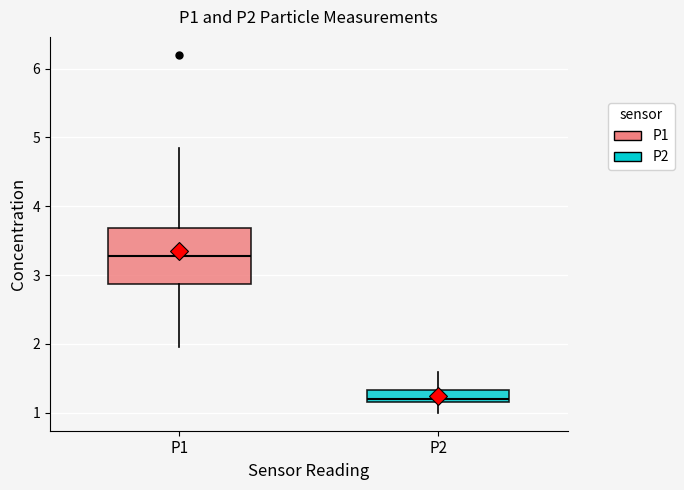

Reading left to right, read every box against the y-axis: the position of its median line, the range the box covers, and the ends of its whiskers. The values are not printed on the chart, so give them approximately, as read against the axis.

P1: median 3.3, box 2.9 to 3.7, whiskers 2.0 to 4.9
P2: median 1.2 (just above the box's lower edge), box 1.2 to 1.3, whiskers 1.0 to 1.6